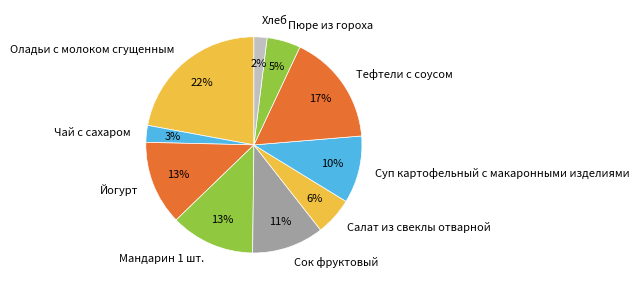

Combined, do Салат из свеклы отварной and Оладьи с молоком сгущенным account for over 50%?

No